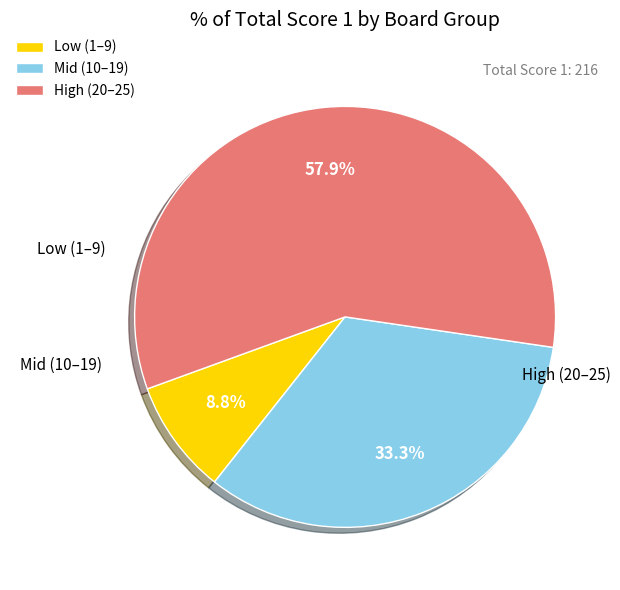

Is there a majority slice in this chart?

Yes